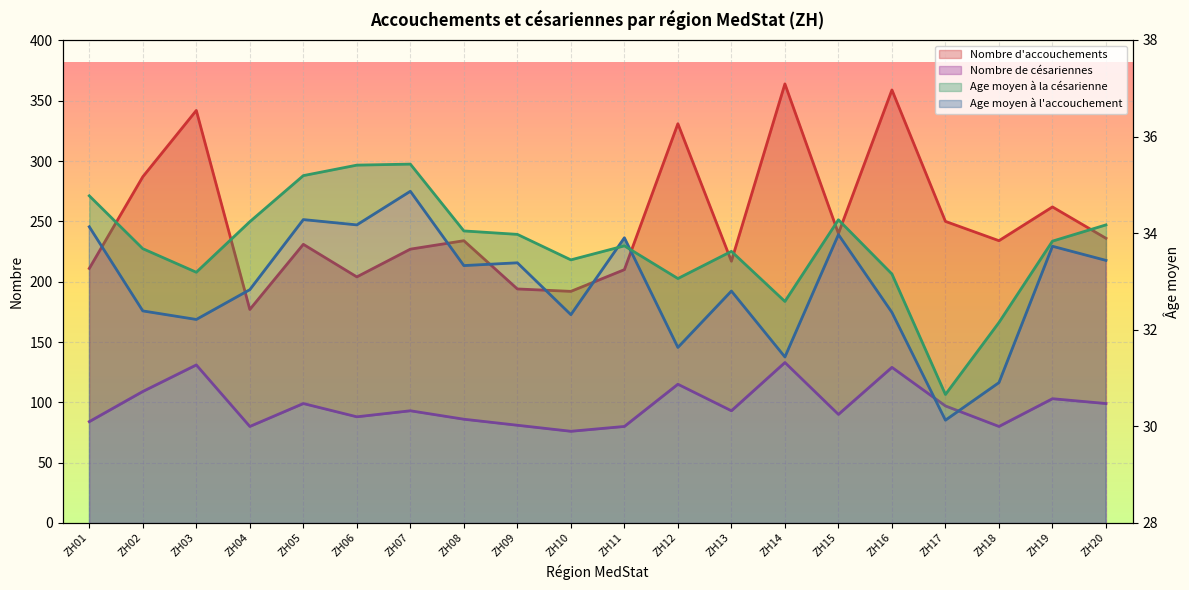

The Nombre d'accouchements series shows 192.0 at ZH10. True or false?

True